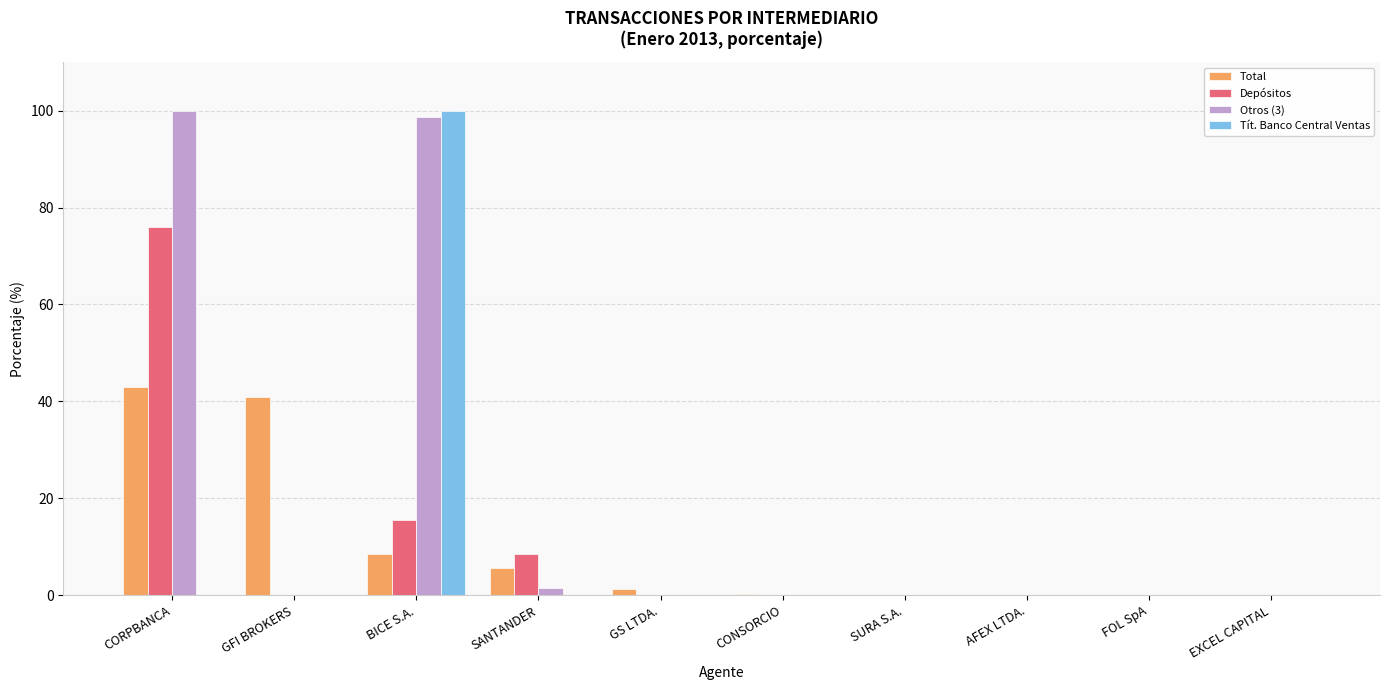

Are the bars horizontal?

No